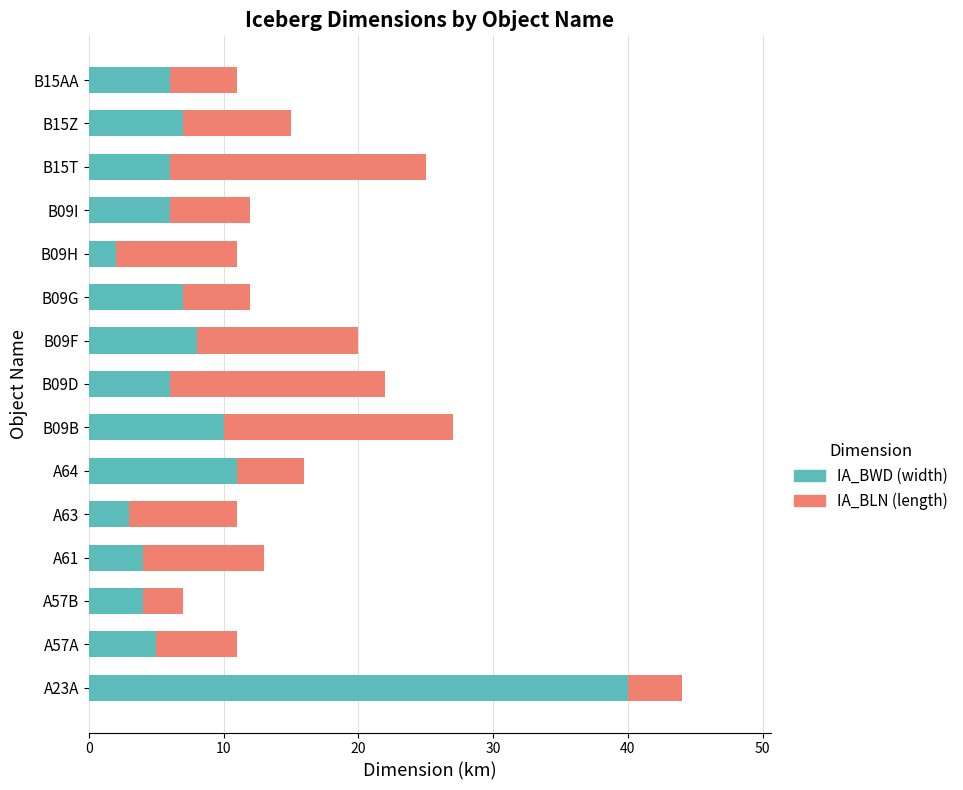

At which category is the sum across all series the highest?

A23A